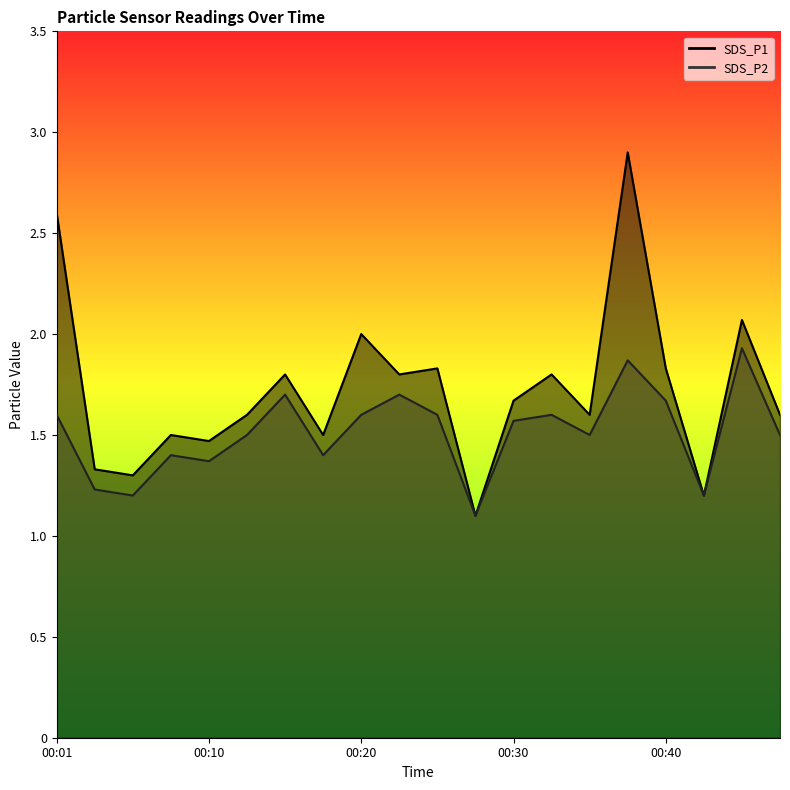

True or false: SDS_P2 and SDS_P1 intersect in this chart.

False